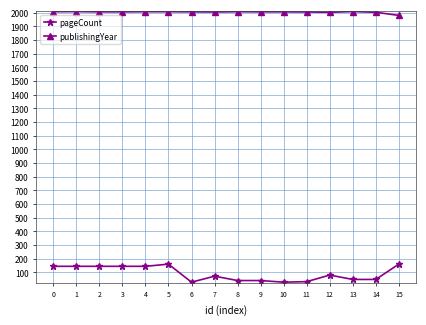

Which category has the lowest value in the publishingYear series?

15